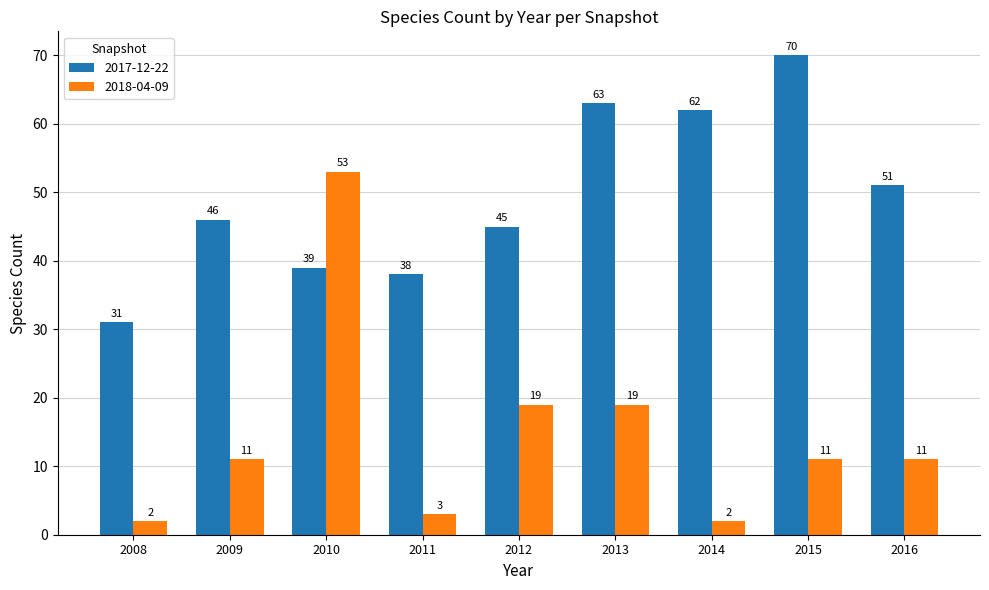

List the series in order of their peak value, lowest first.

2018-04-09, 2017-12-22